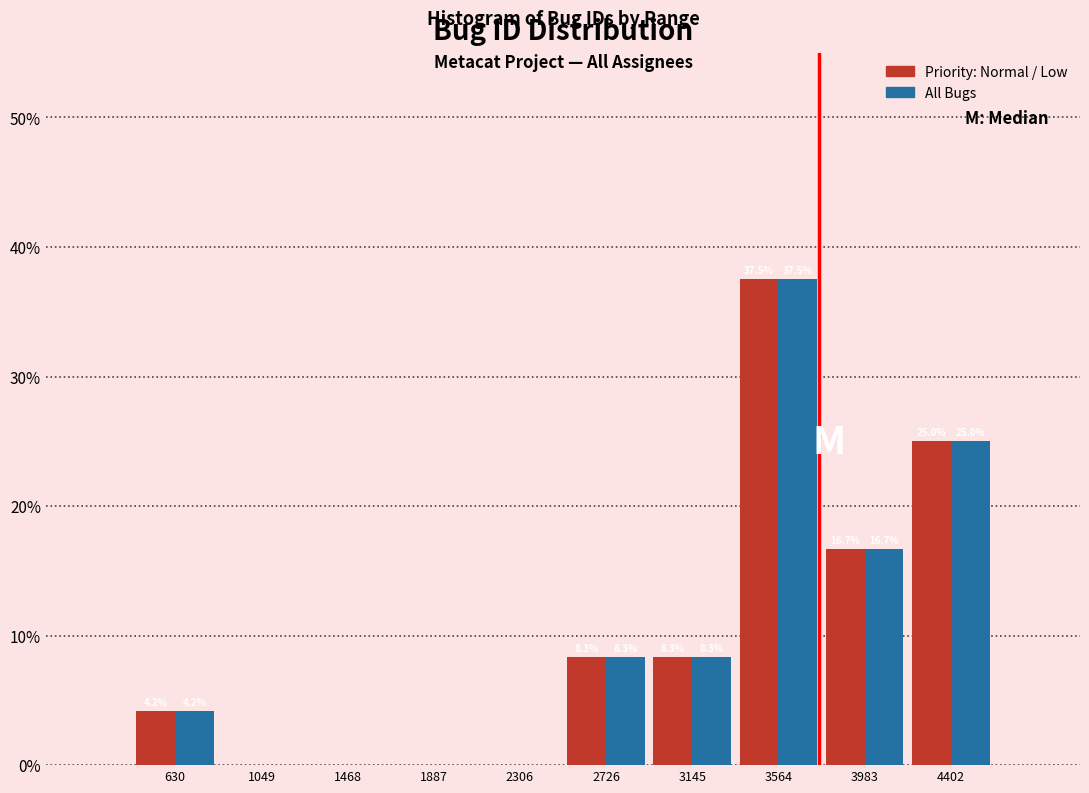

In the All Bugs series, which range on the x-axis has the tallest bar?

3350 to 3750